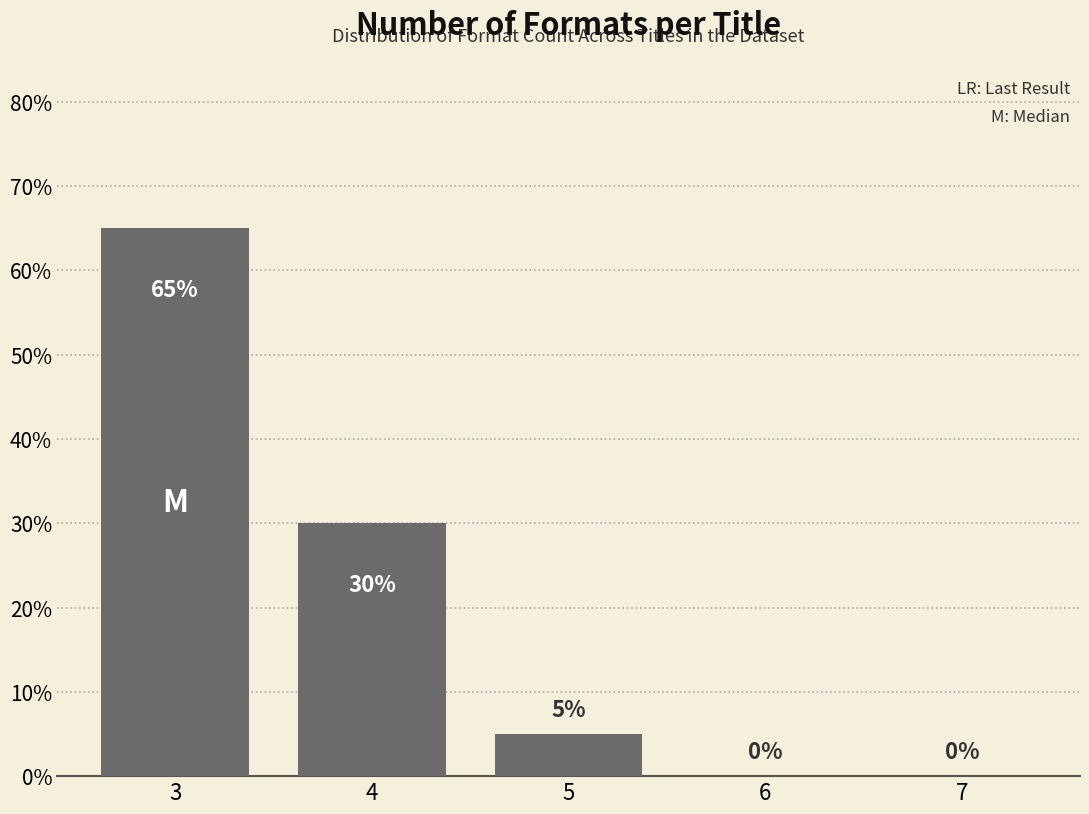

Reading left to right, list all the values displayed in this chart.

3=65	4=30	5=5	6=0	7=0